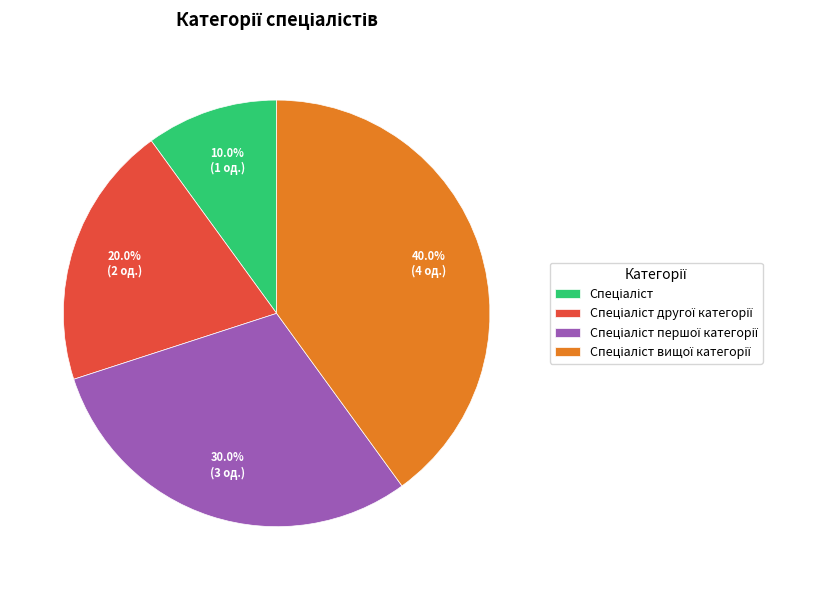

Is there any slice that represents more than half of the pie?

No